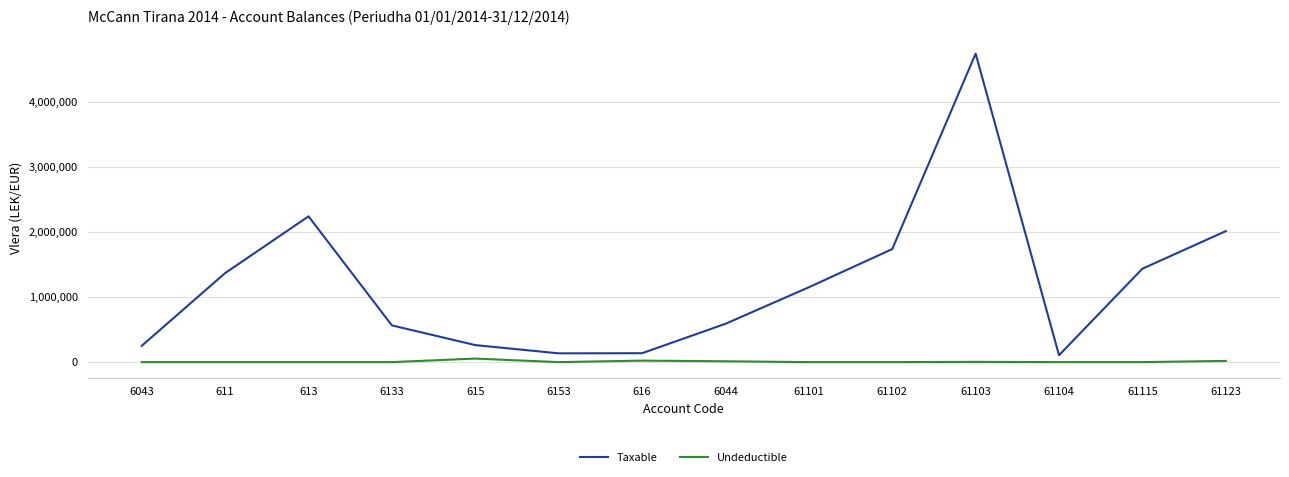

How many lines are shown in the chart?

2